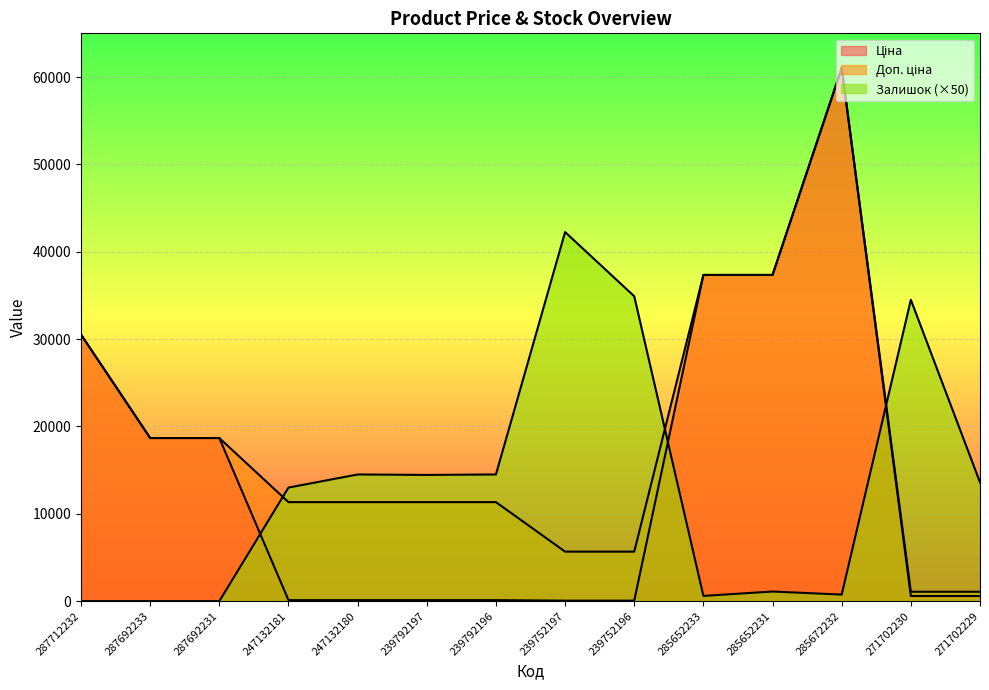

What is the maximum value for Доп. ціна?

61024.7